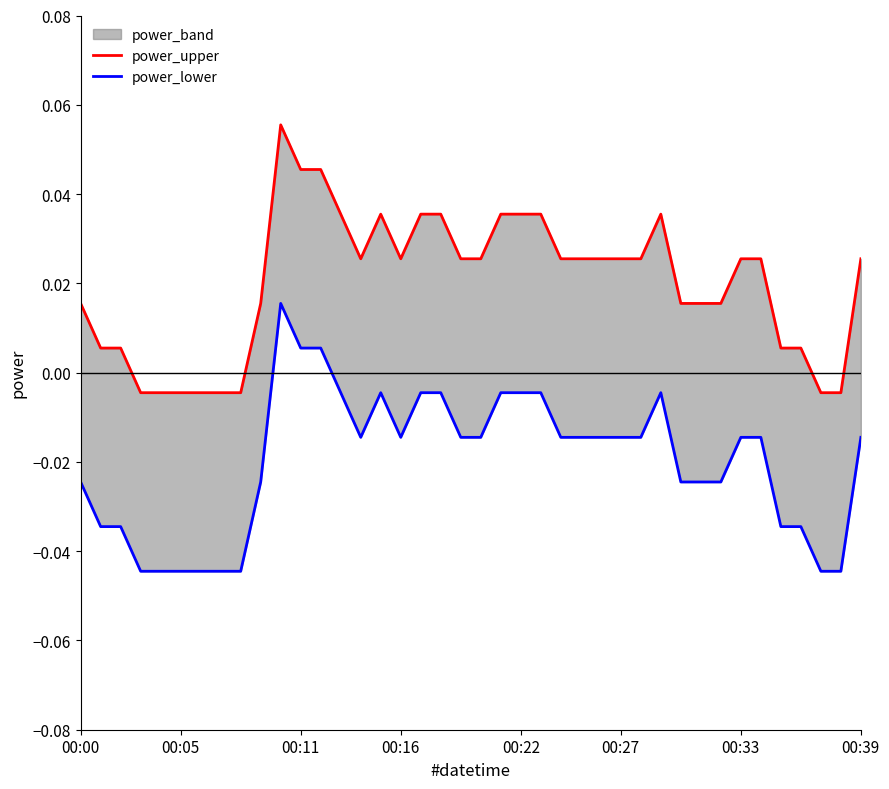

True or false: power_upper has a value of 0.0 at 31.

False